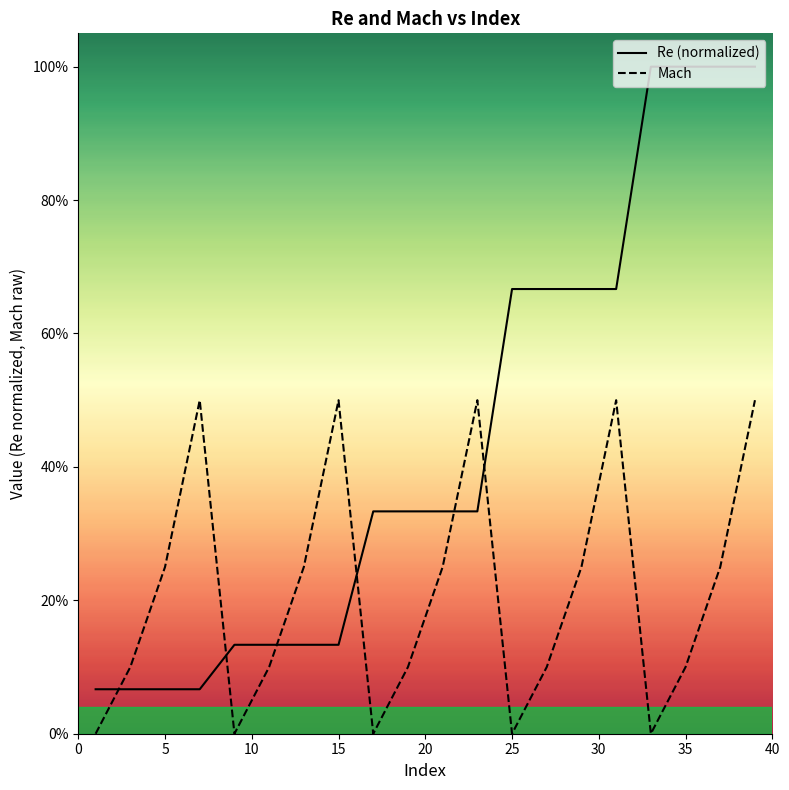

What is the label of the 16th point from the right?

20